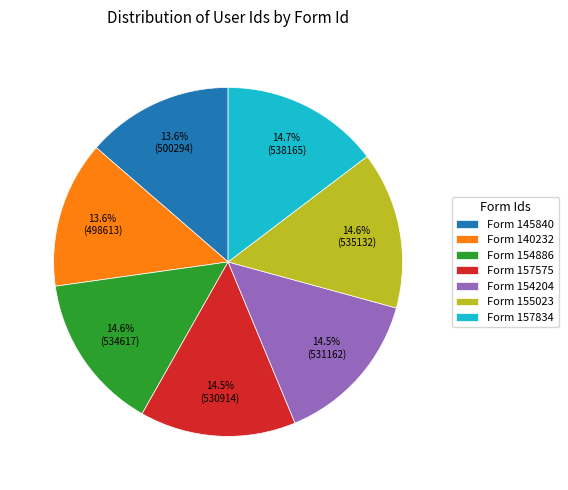

Combined, do Form 157834 and Form 140232 account for over 50%?

No